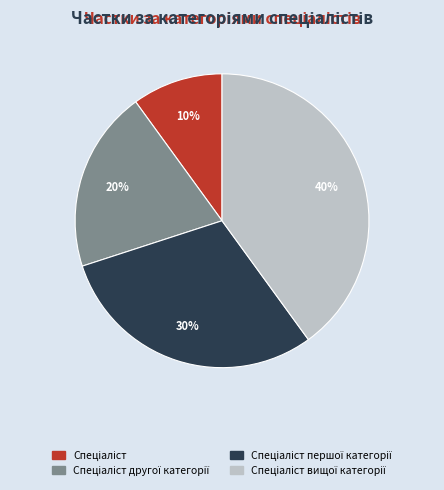

Is there a majority slice in this chart?

No